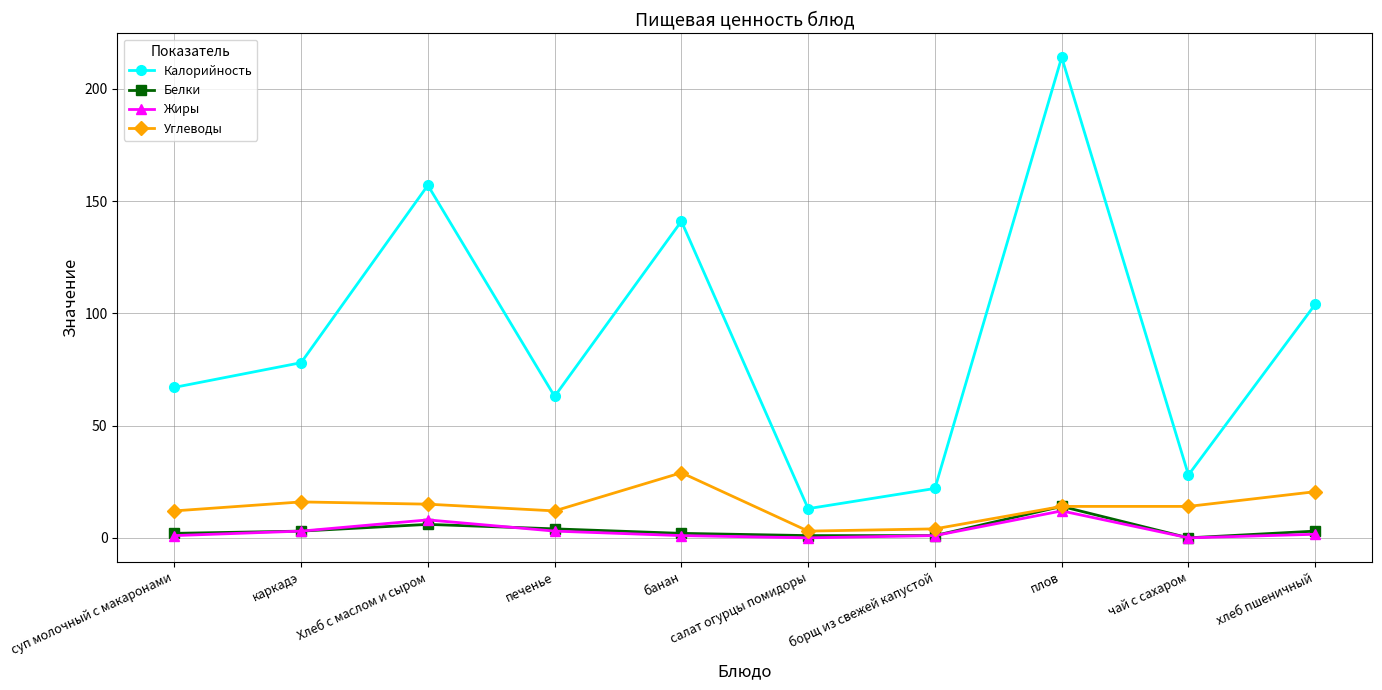

Read the Калорийность value at печенье.

63.0